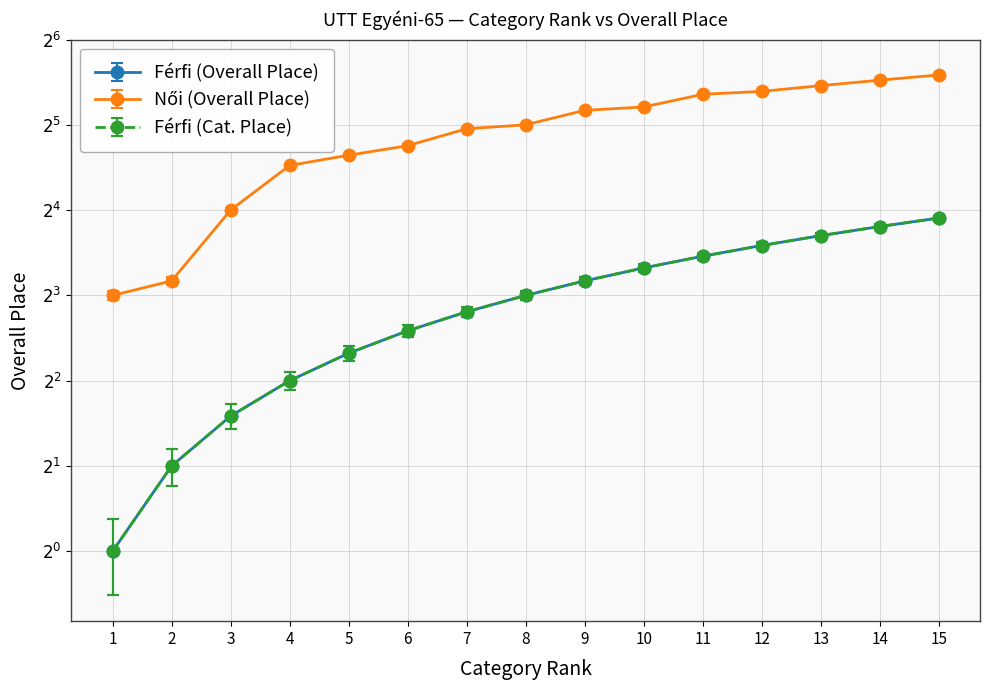

True or false: Női (Overall Place) and Férfi (Cat. Place) intersect in this chart.

False